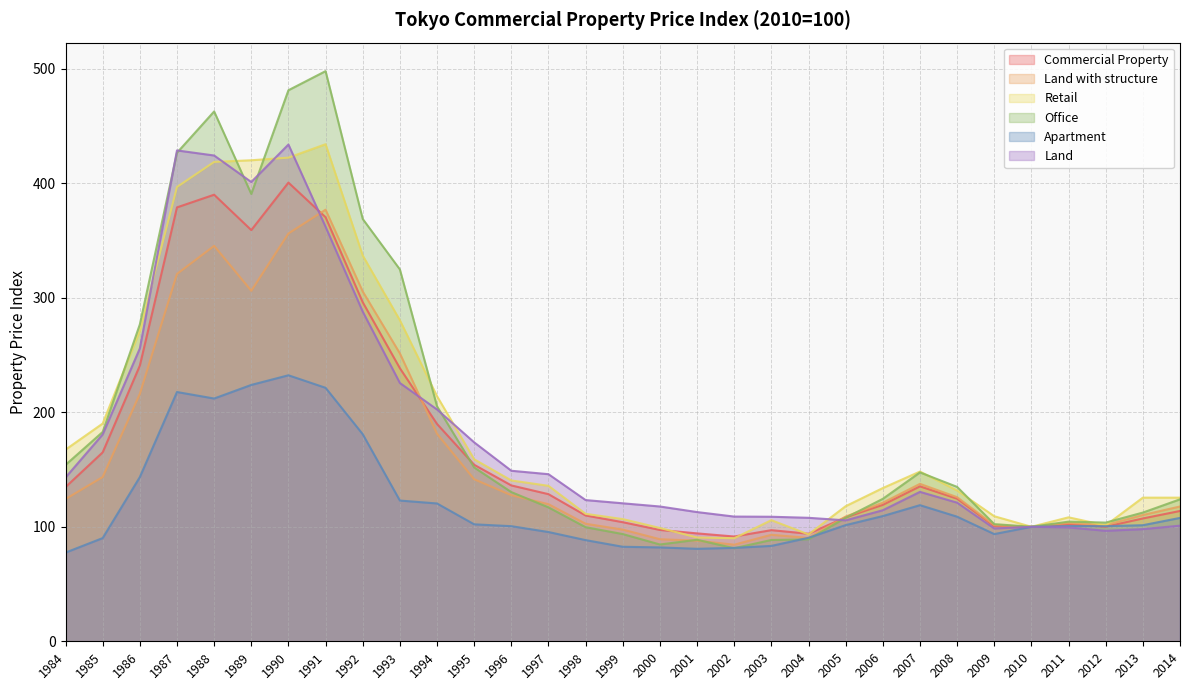

At which label does Apartment reach its minimum?

1984